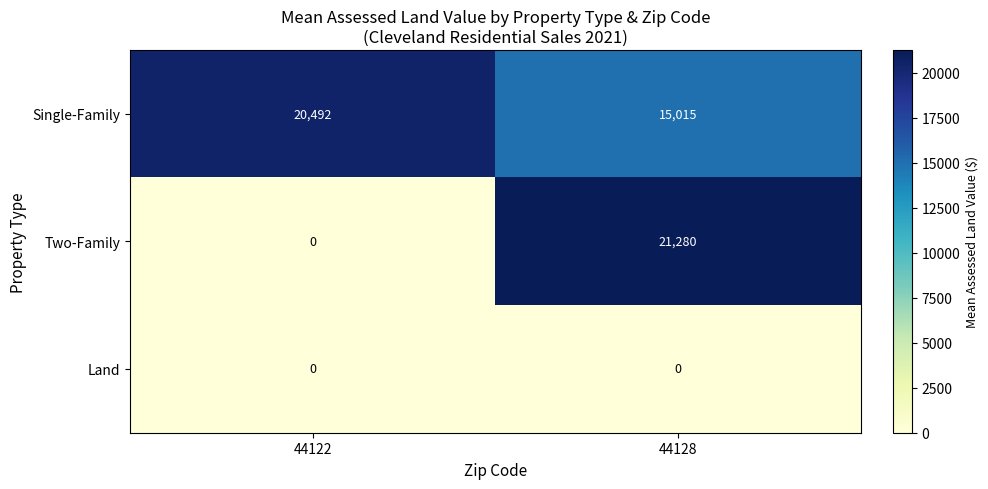

What is the spread (max minus min) of values at 44122?

20492